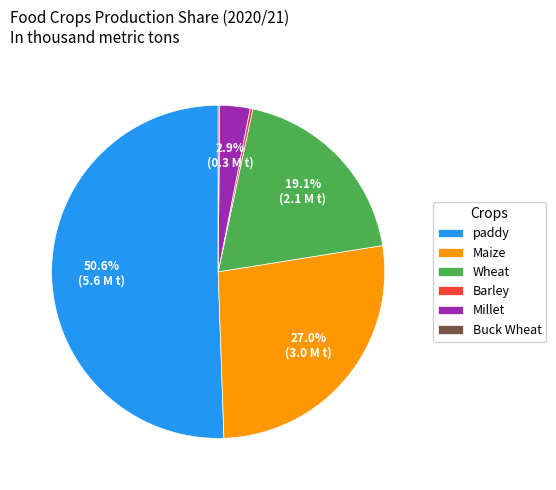

To the nearest percent, what is the combined percentage of Maize and paddy?

78%